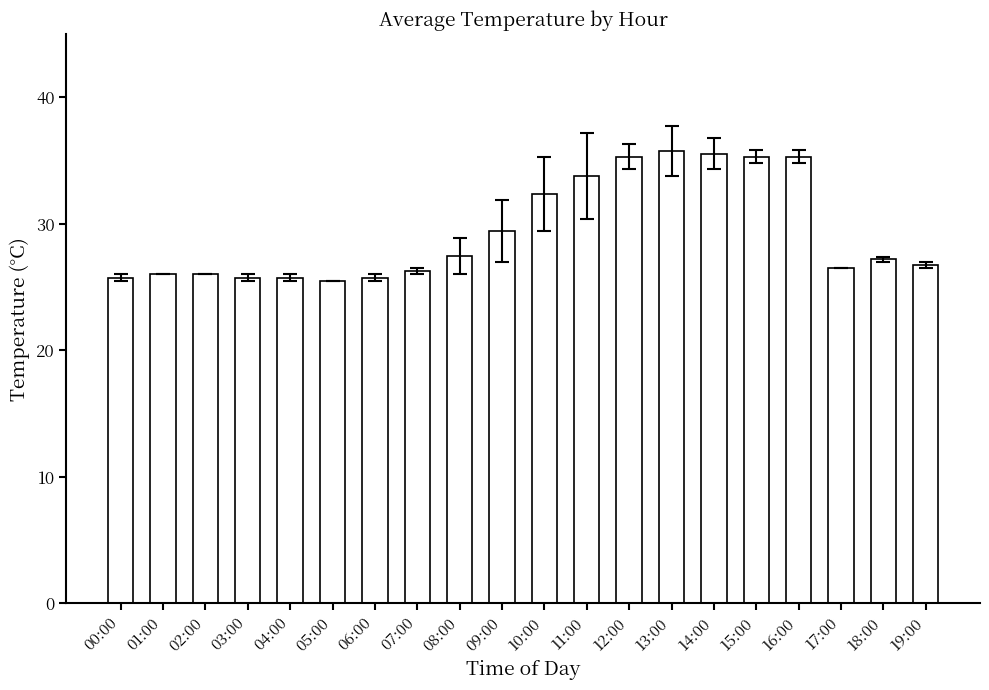

Approximately how many times larger is the value at 16:00 compared to 04:00?

1.4